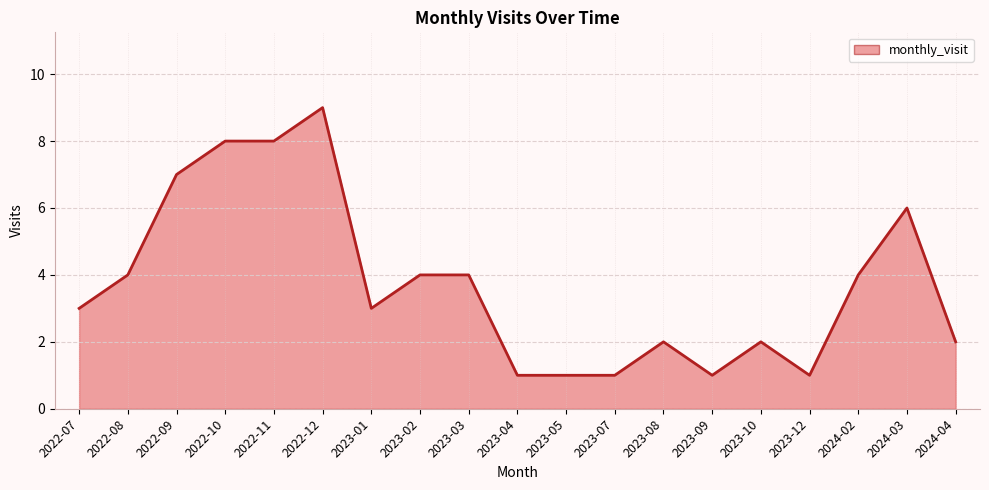

At which category does the chart reach its peak across all series?

2022-12